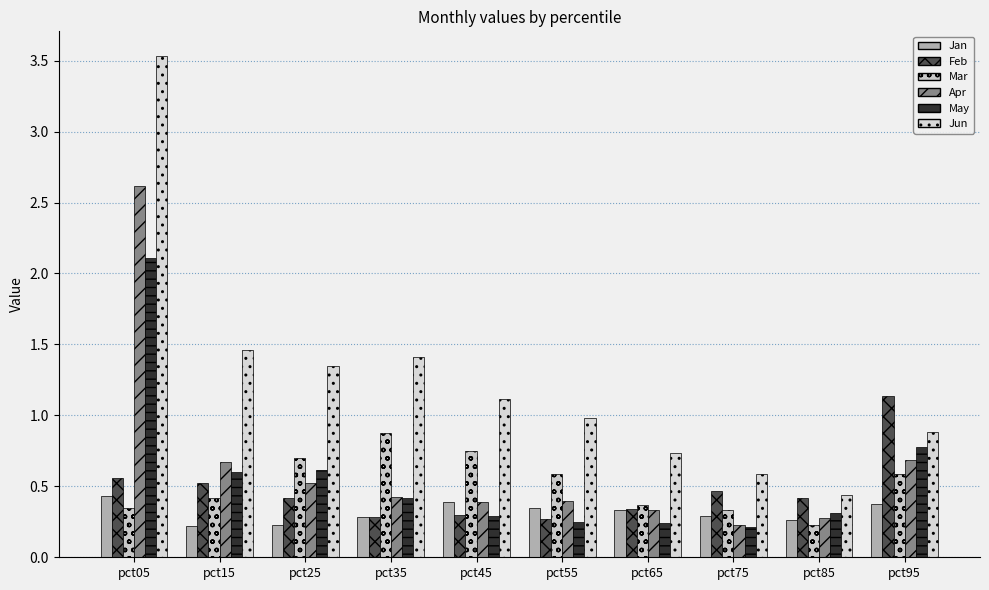

How many bars are there in total?

60